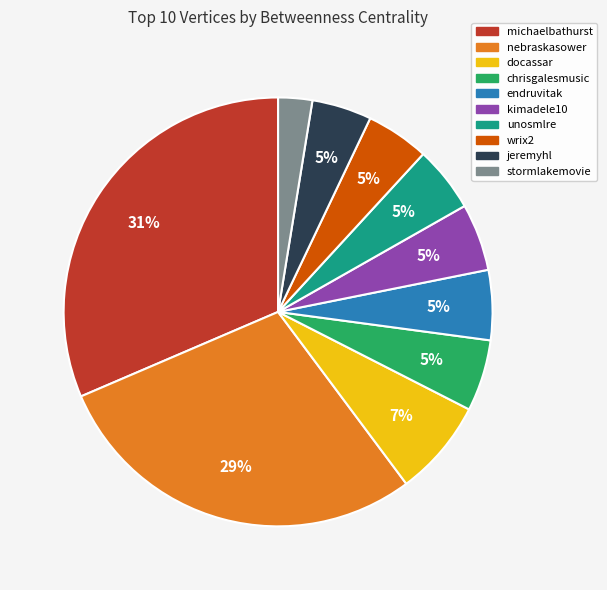

To the nearest percent, what is the average slice percentage?

10%